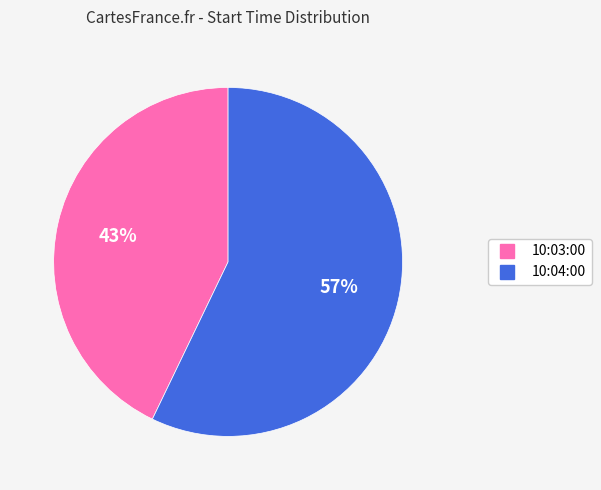

Combined, do 10:03:00 and 10:04:00 account for over 50%?

Yes